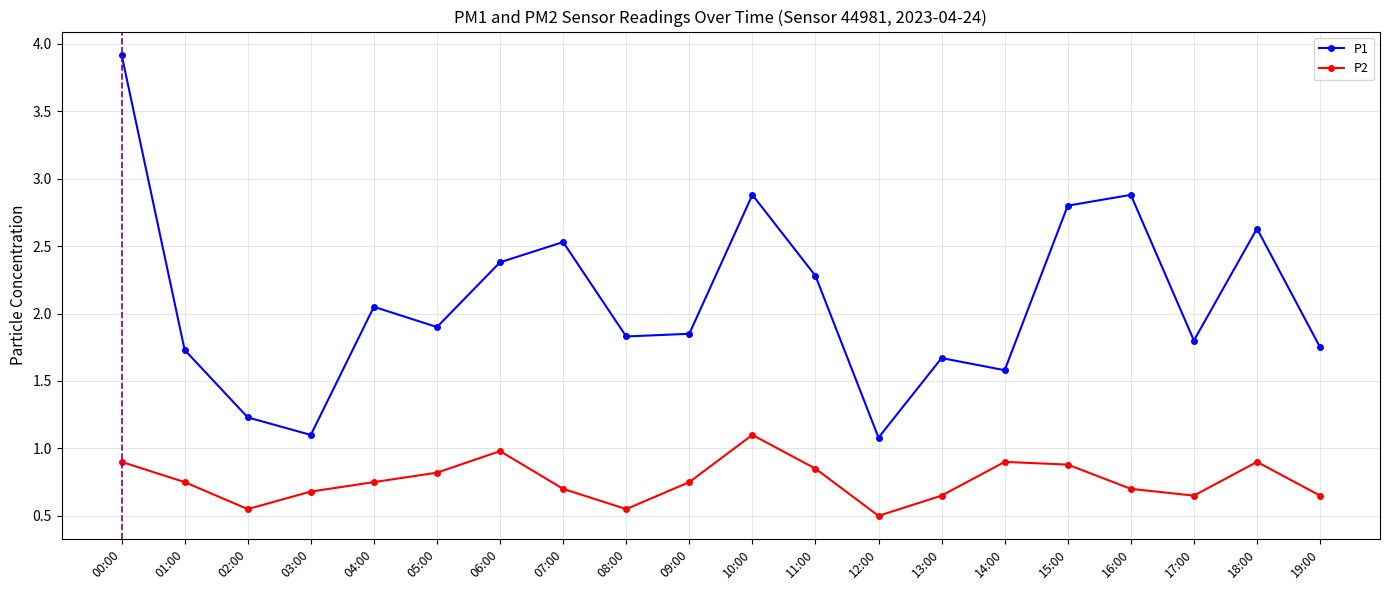

How many lines are shown in the chart?

2